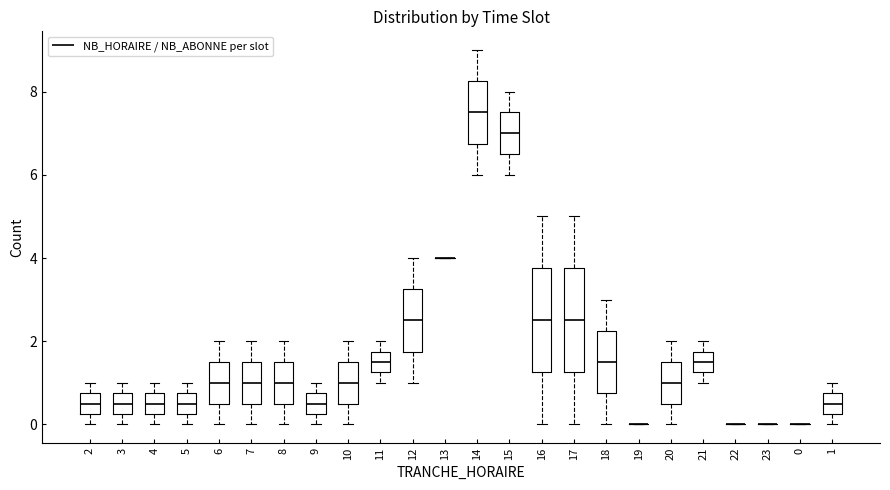

Where does the median line of the box at x = 11 sit on the y-axis? The values are not printed on the chart, so give them approximately, as read against the axis.

1.6